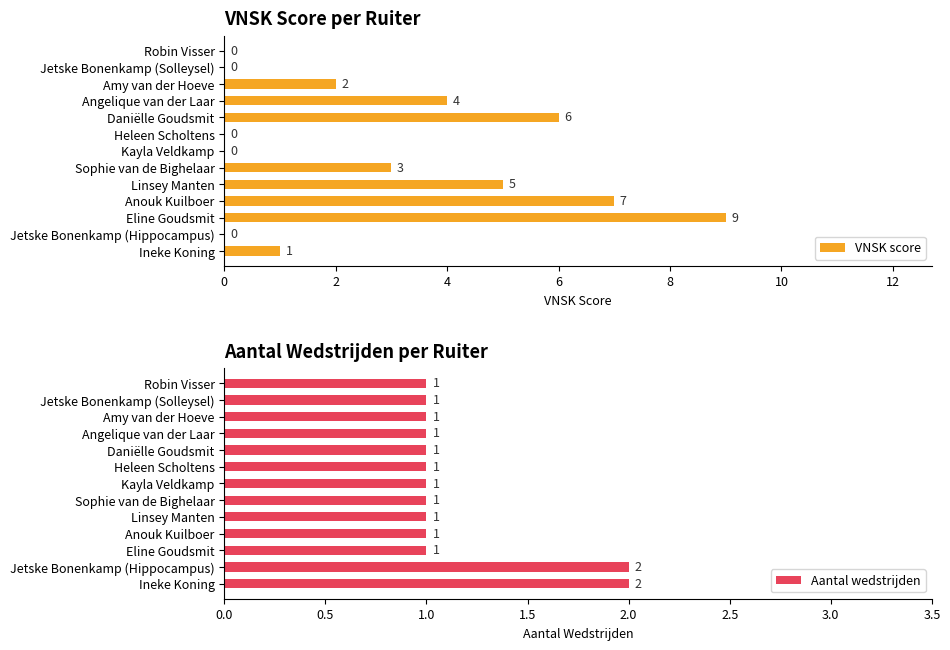

The value of VNSK score at Amy van der Hoeve is 2. True or false?

True